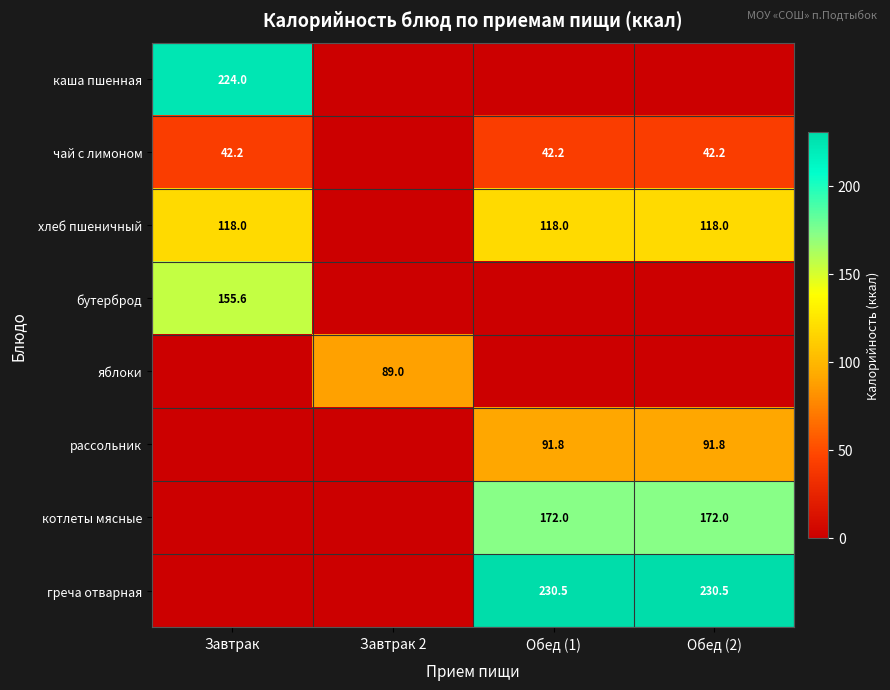

The рассольник series shows 91.8 at Обед (2). True or false?

True